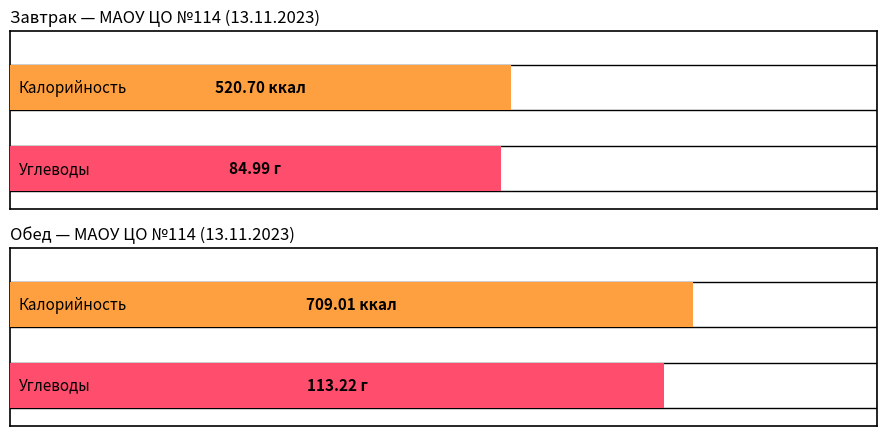

Count the number of data series in this chart.

4